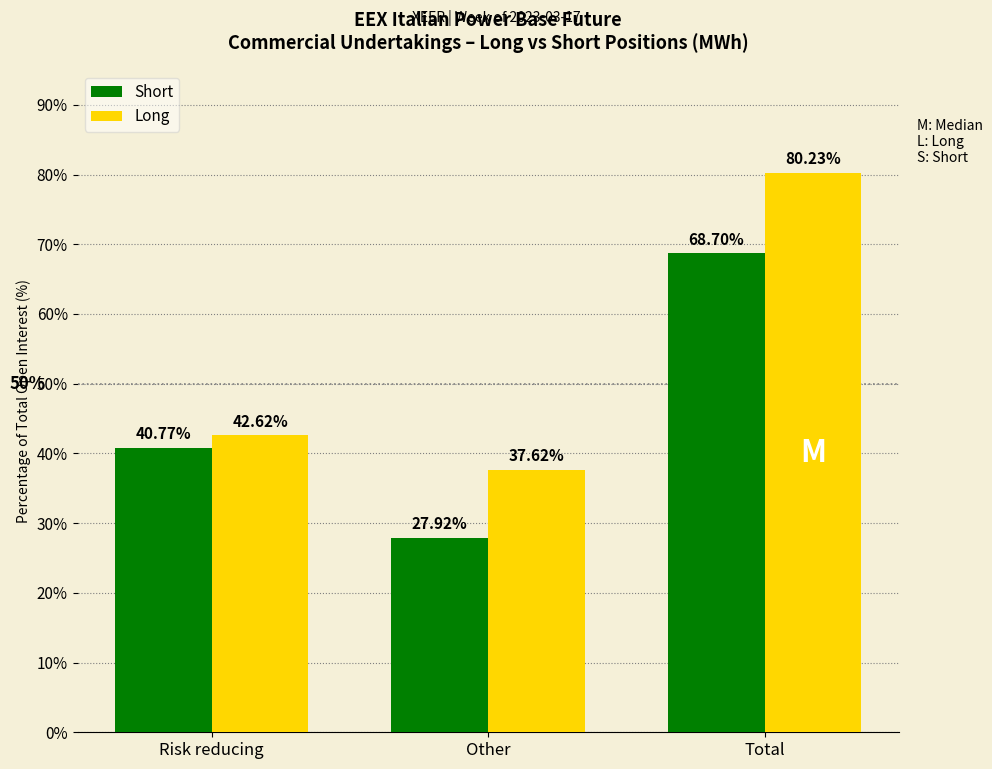

Which category has the highest value in the Short series?

Total